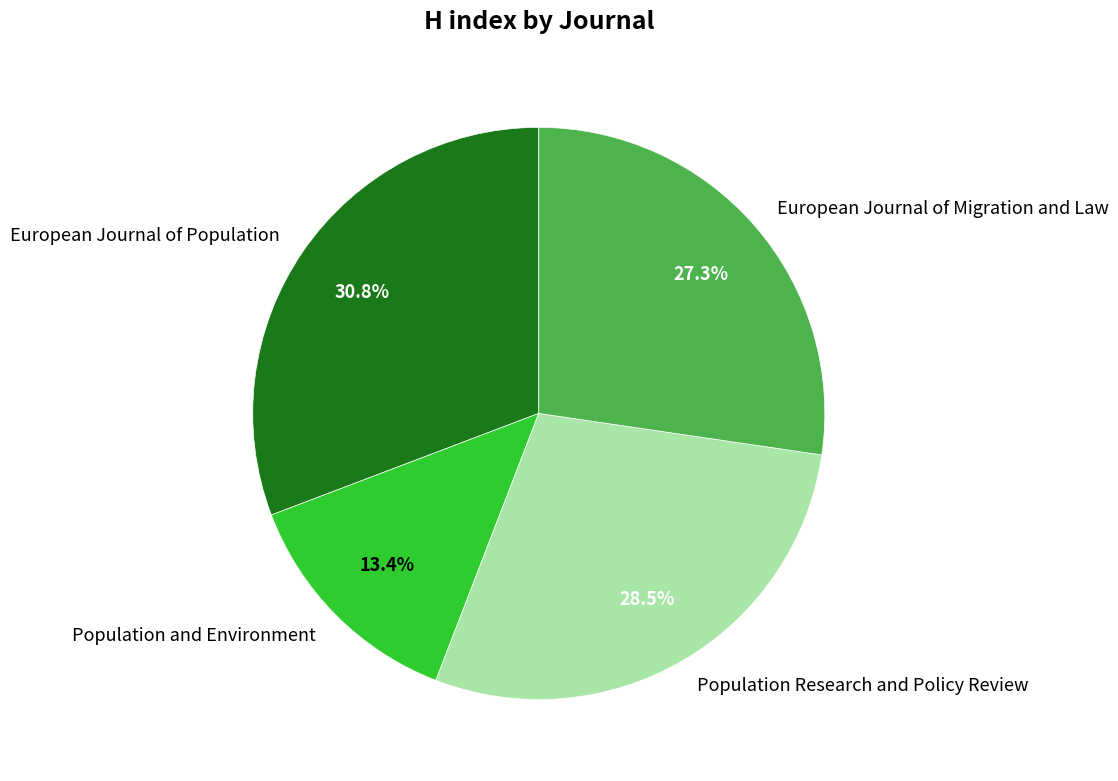

What percentage is NOT represented by European Journal of Migration and Law?

72.7%